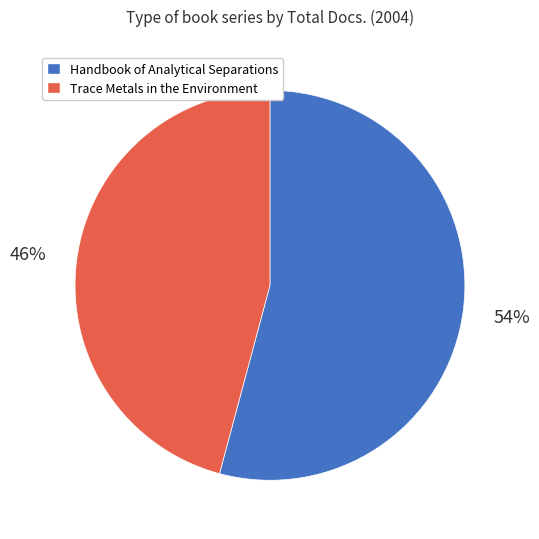

To the nearest percent, what percentage of the pie is Handbook of Analytical Separations?

54%